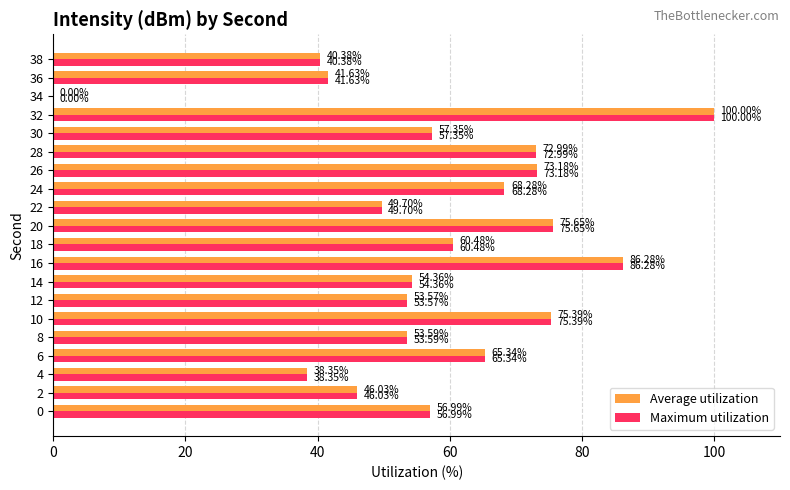

At which category is the sum across all series the highest?

32